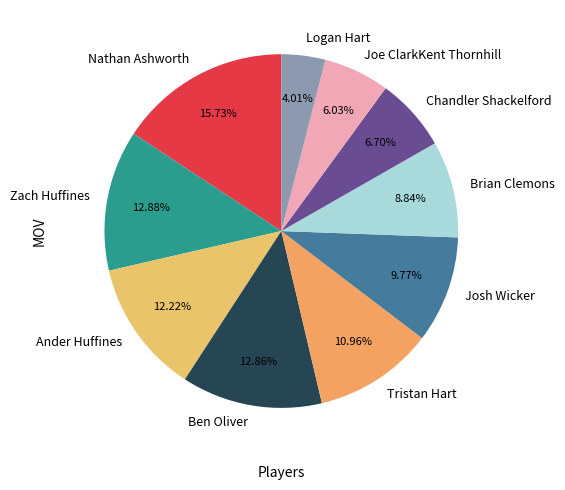

What portion of the pie excludes Tristan Hart?

89.0%